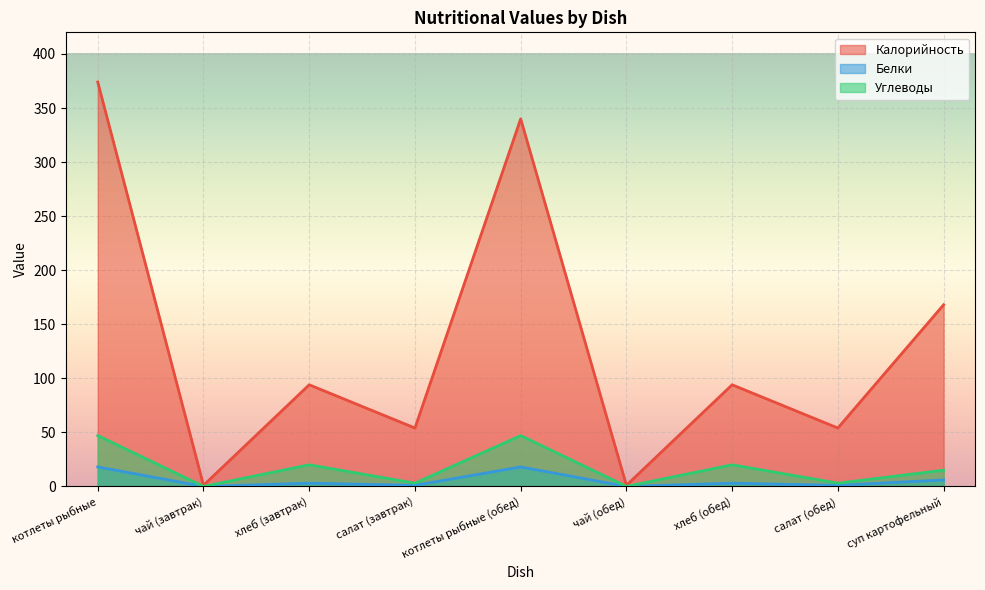

At which category is the sum across all series the highest?

котлеты рыбные